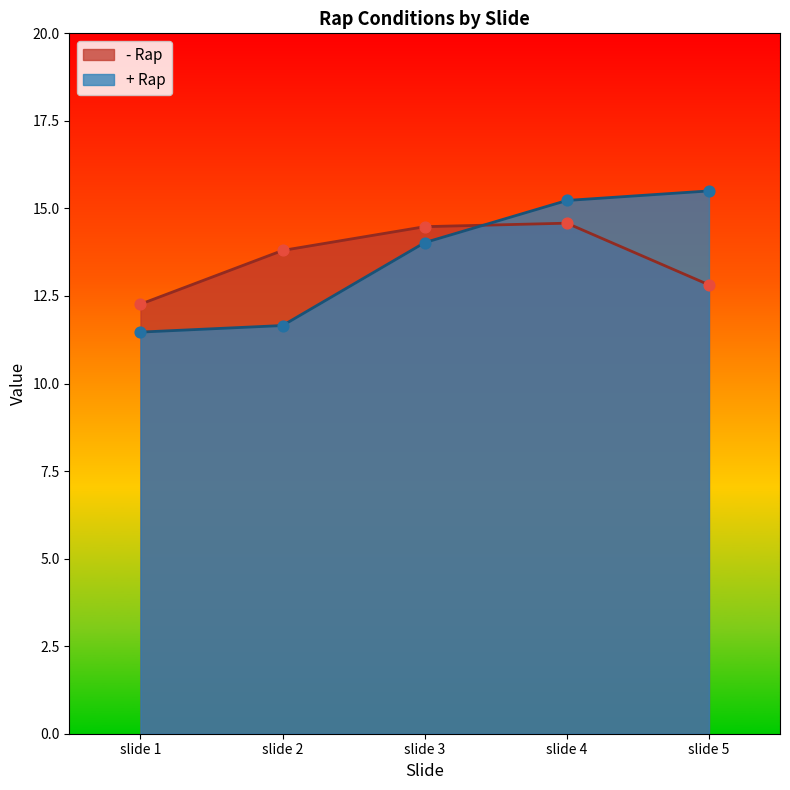

At which category is the sum across all series the highest?

slide 4